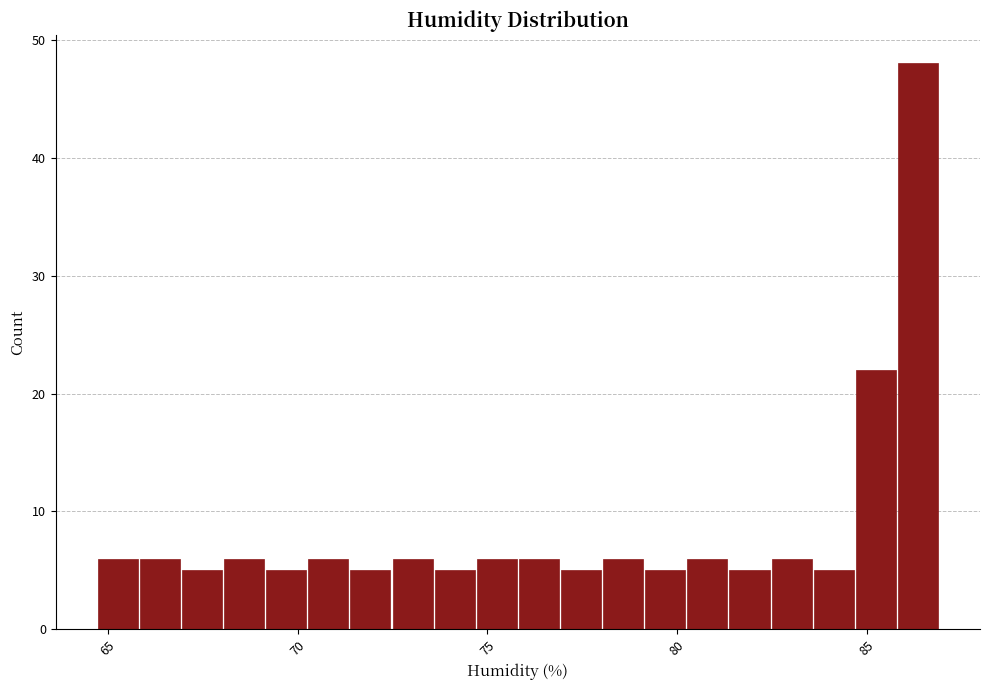

Around what value on the x-axis is the tallest bar? Give the approximate position of its centre, as read against the axis.

86.5